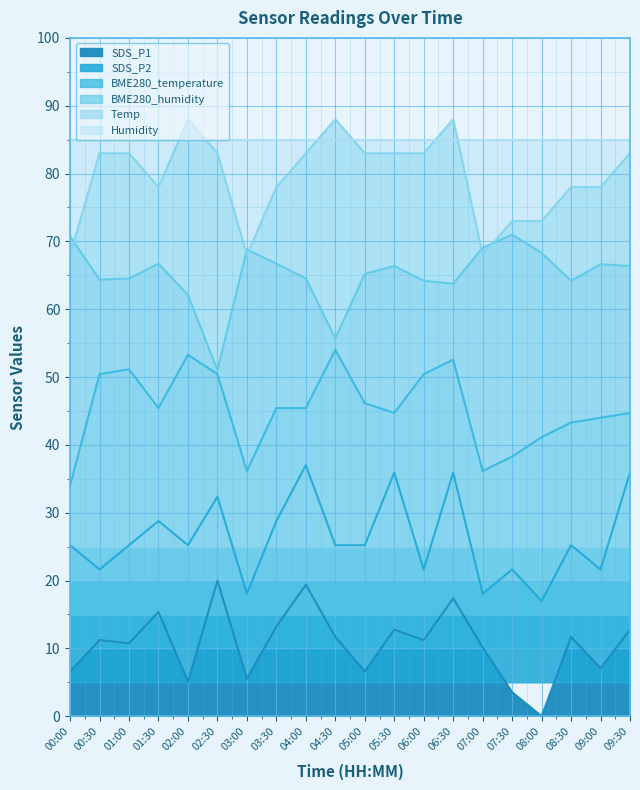

What is the difference between the maximum and minimum values in the Temp series?

20.0